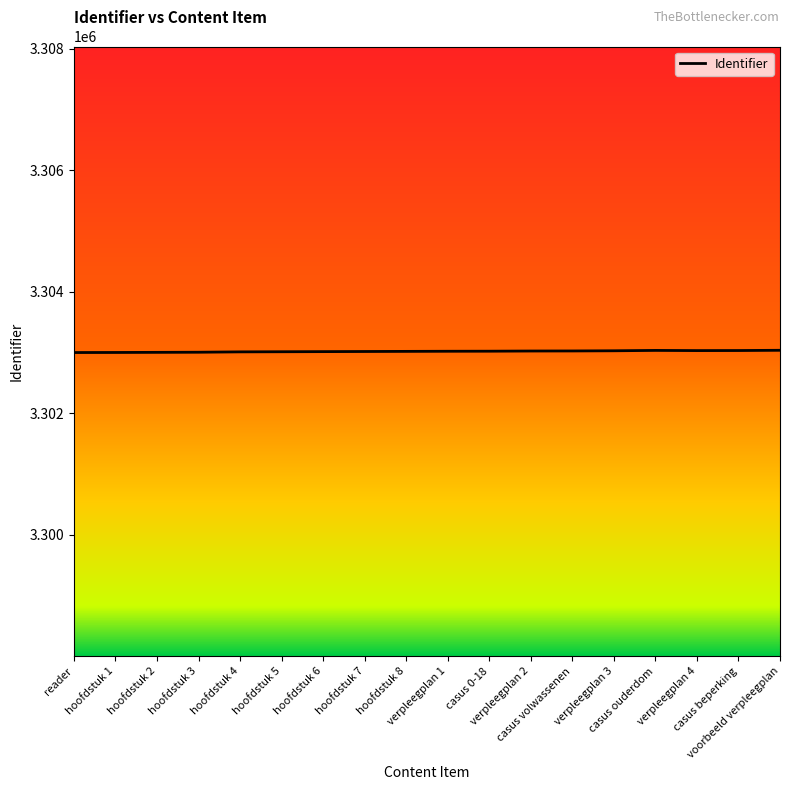

The value at casus volwassenen is 5737068. True or false?

False